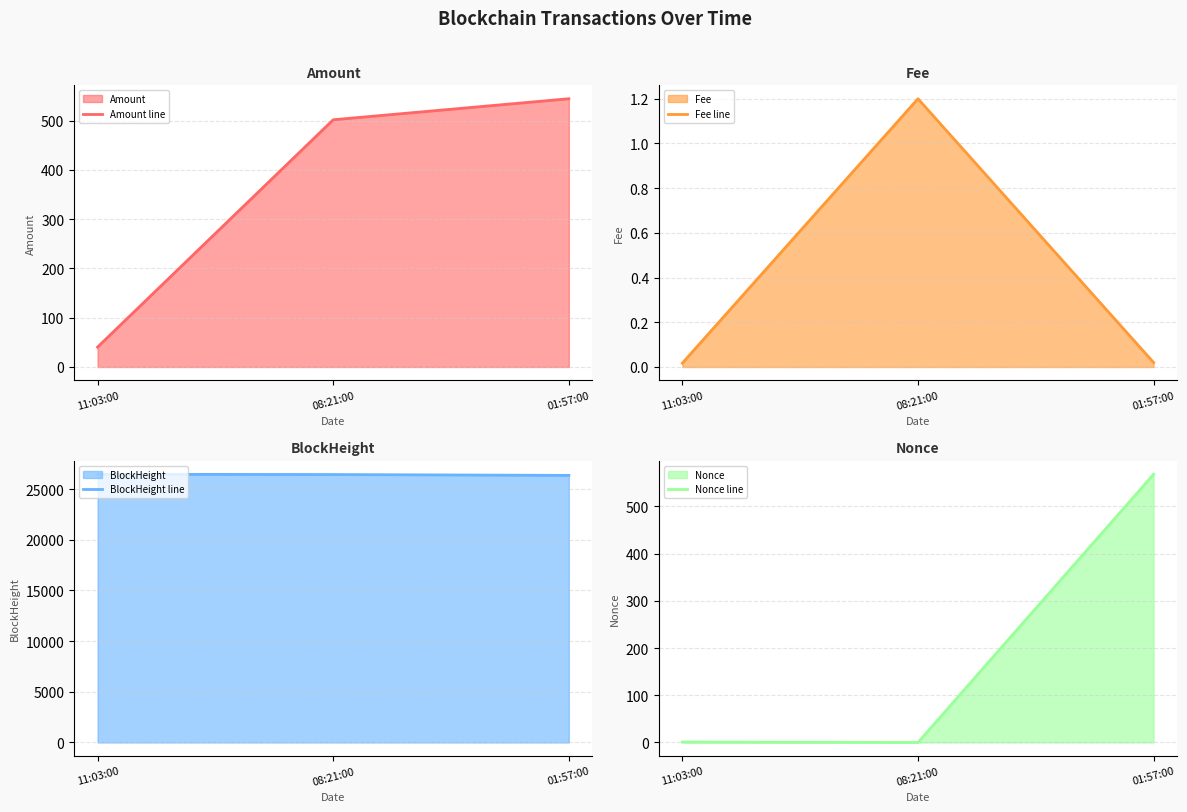

How many distinct data groups are displayed?

4